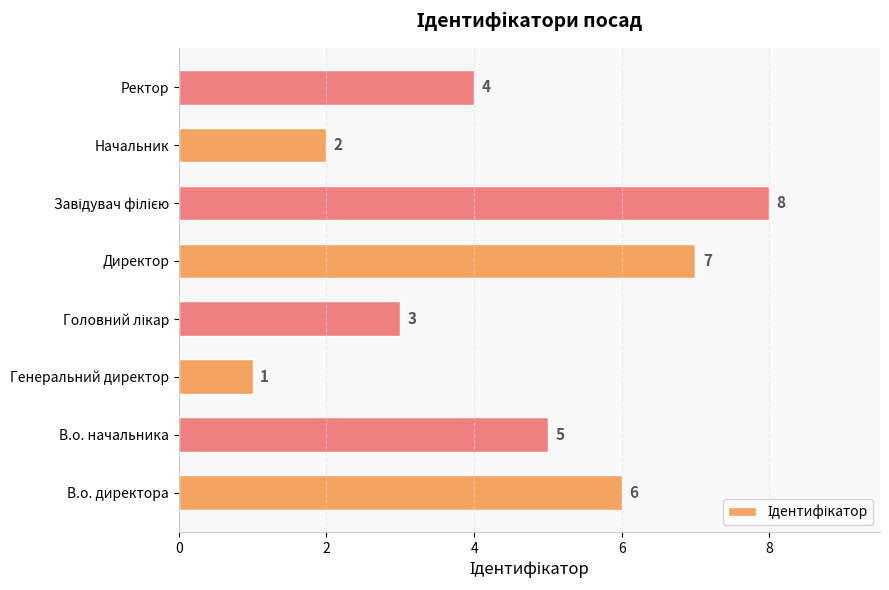

Reading bottom to top, list all the values displayed in this chart.

6	5	1	3	7	8	2	4